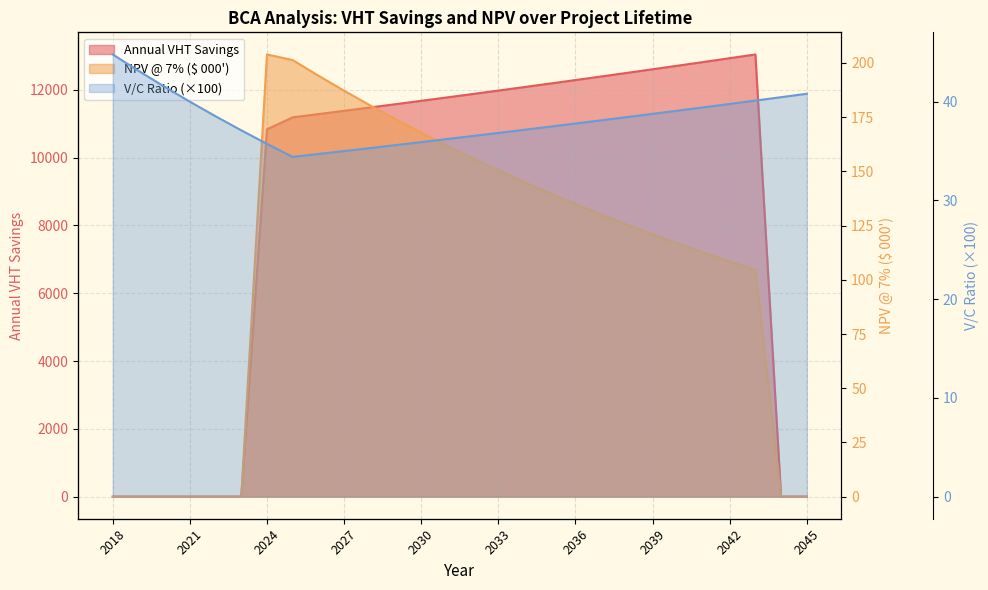

At which category does NPV @ 7% ($ 000') reach its first local peak?

2024